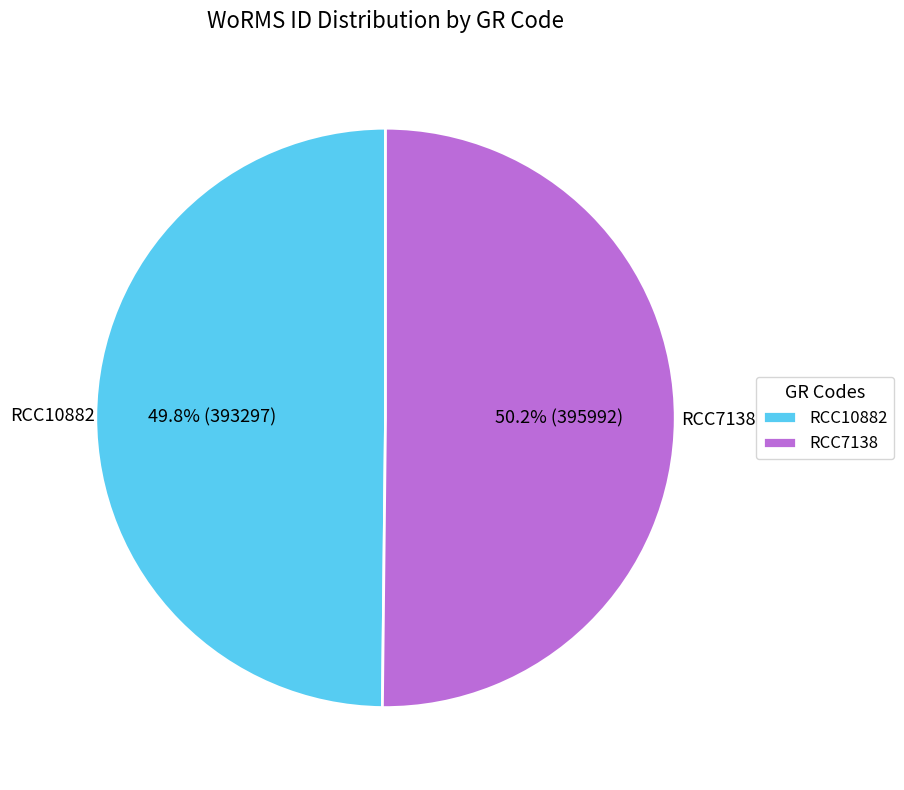

Approximately how many times larger is the value at RCC7138 compared to RCC10882?

1.0